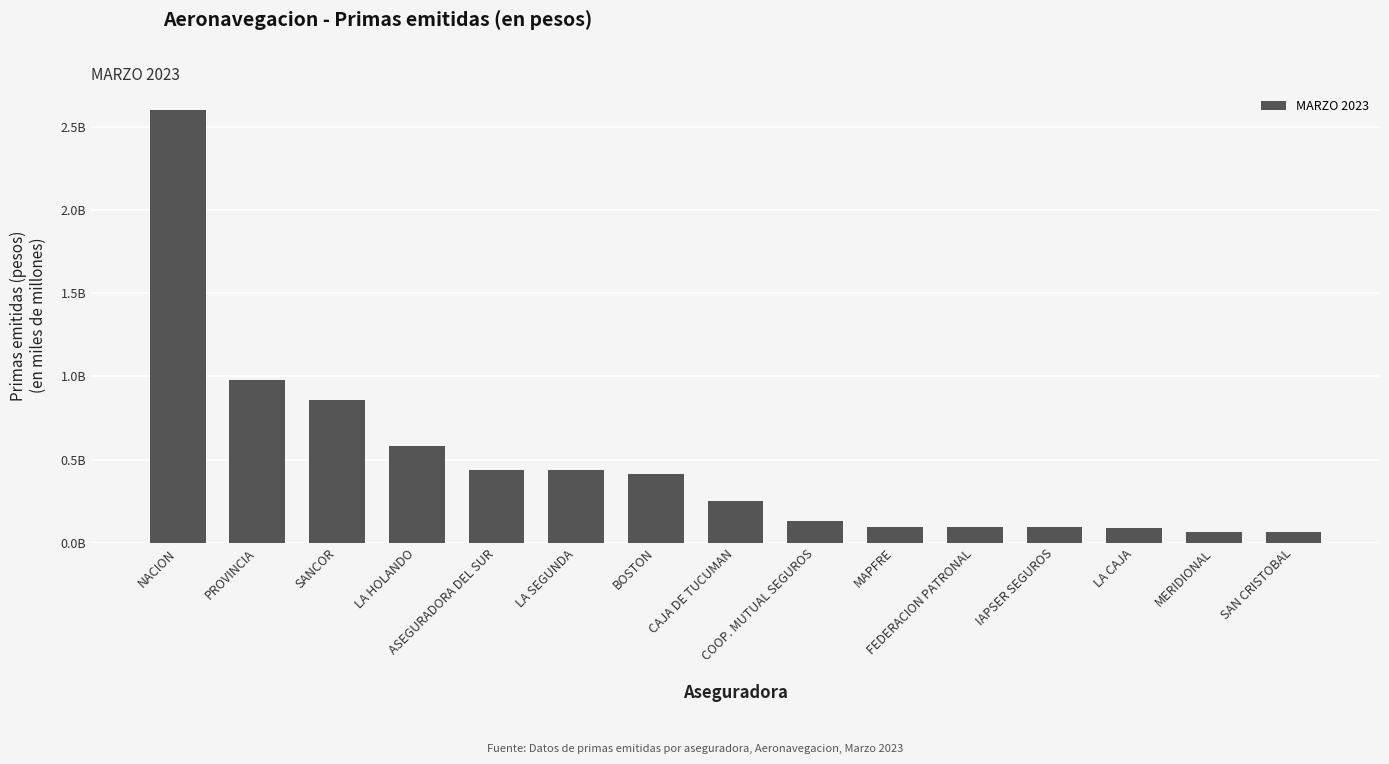

At which category does the chart reach its peak across all series?

NACION